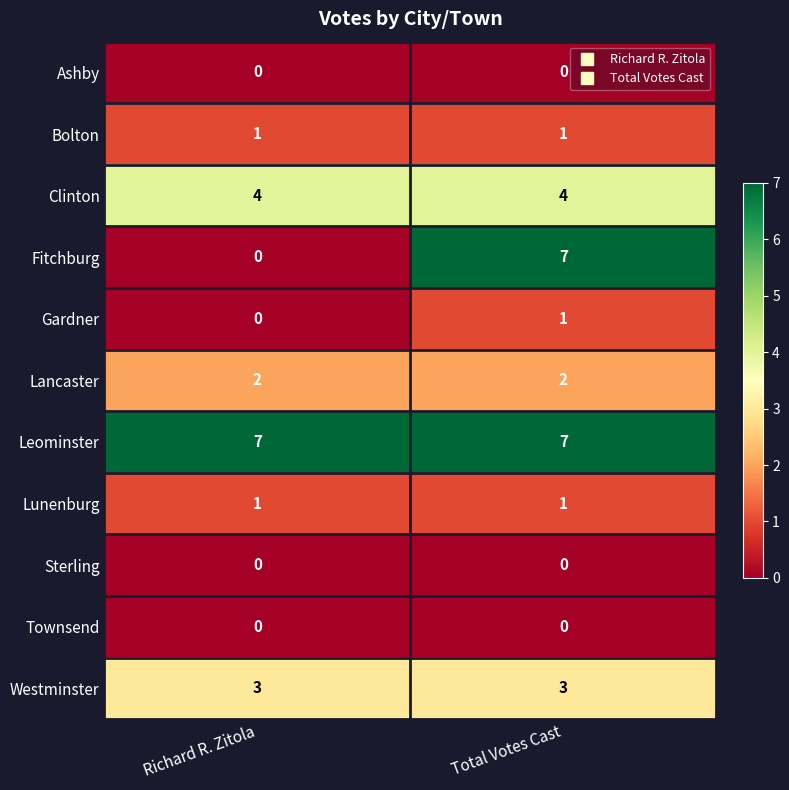

Which series has the largest total across all categories?

Leominster